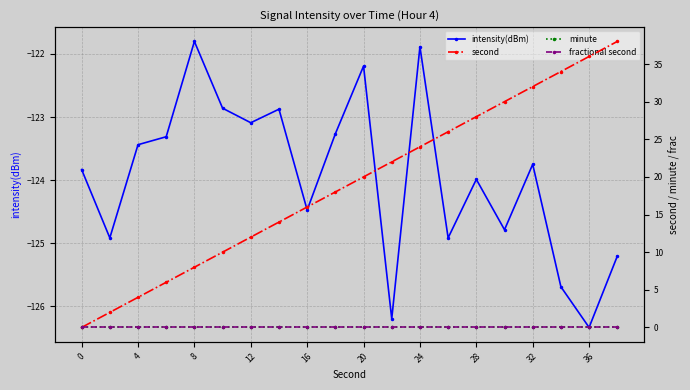

Which series has the largest total across all categories?

second